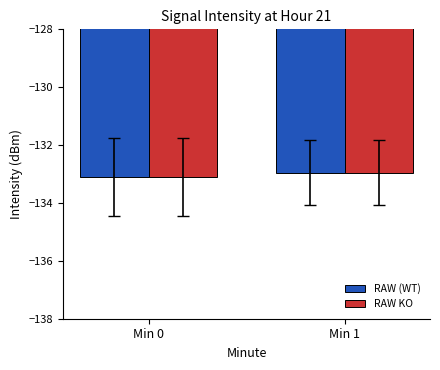

How many groups of bars are there?

2